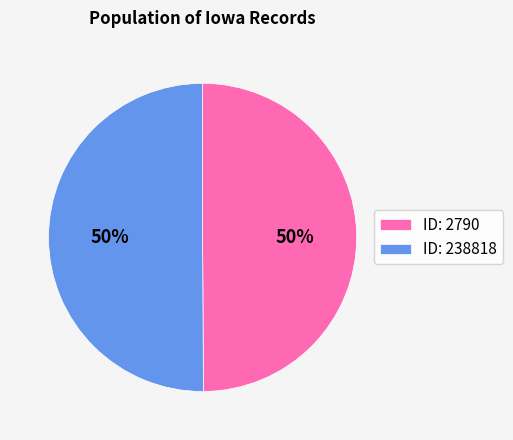

To the nearest percent, what is the combined percentage of ID: 2790 and ID: 238818?

100%